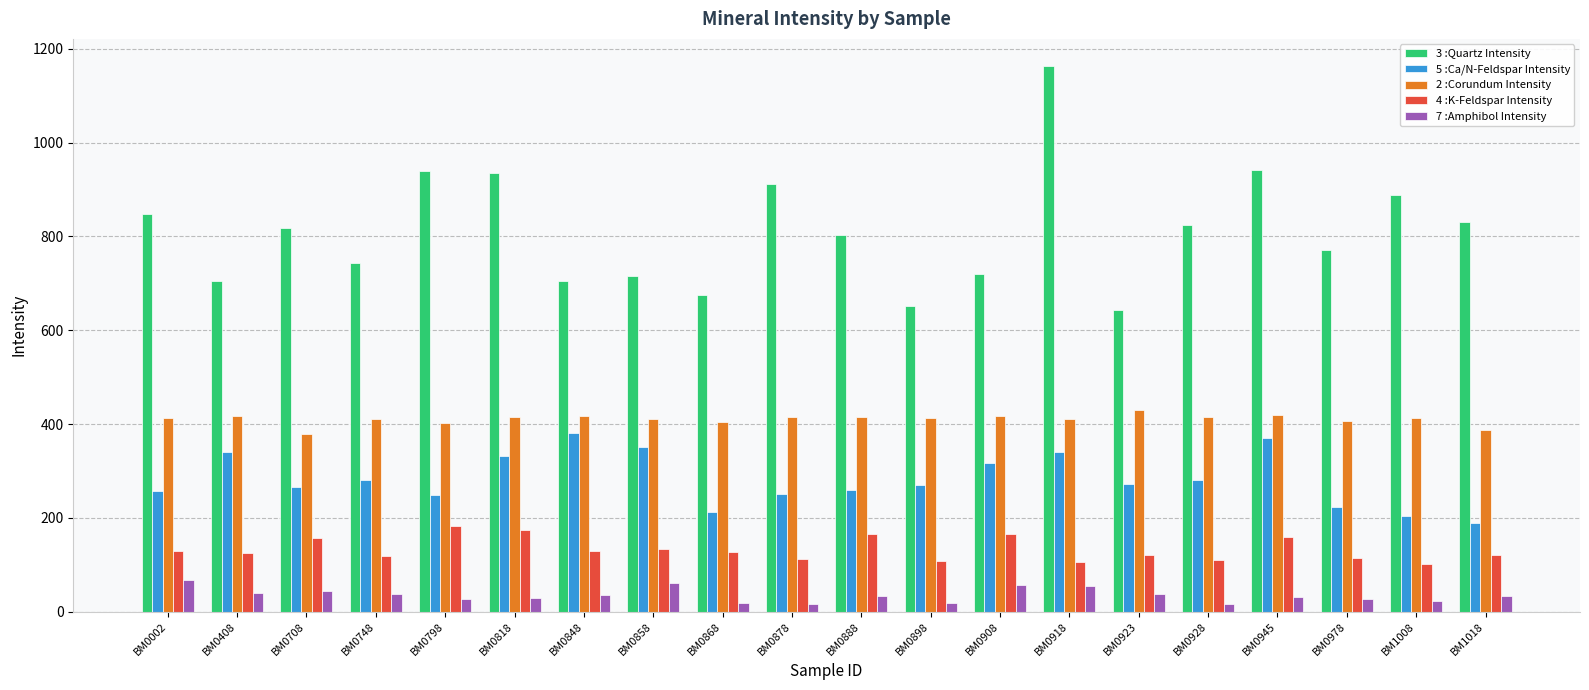

Is the value of 3 :Quartz Intensity at BM0978 greater than the value of 4 :K-Feldspar Intensity at BM1018?

Yes